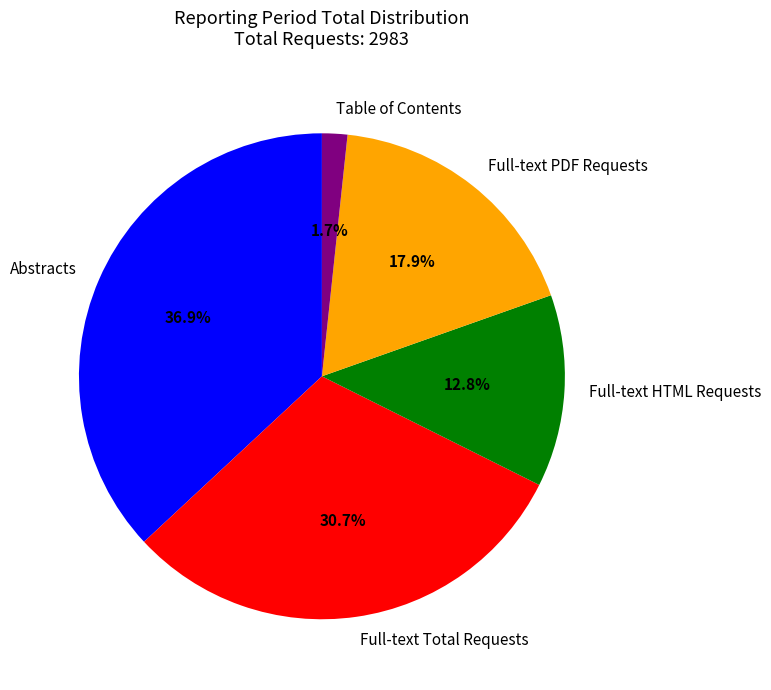

What is the largest slice in the pie chart?

Abstracts